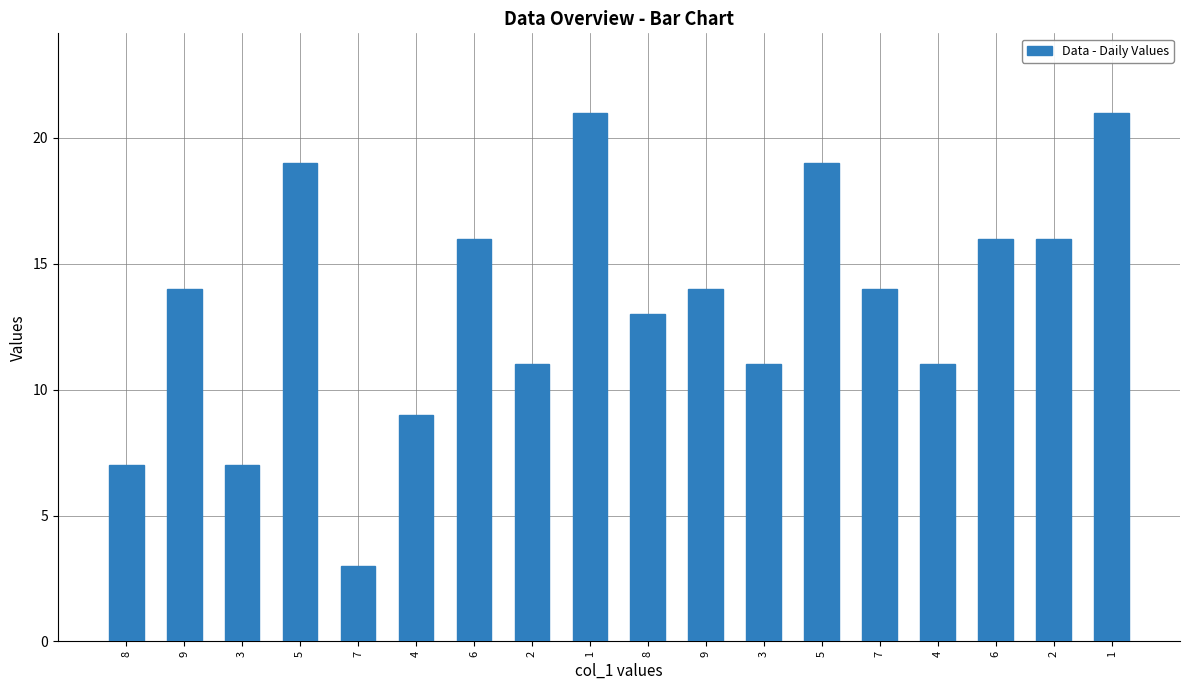

How many series are shown in this chart?

1